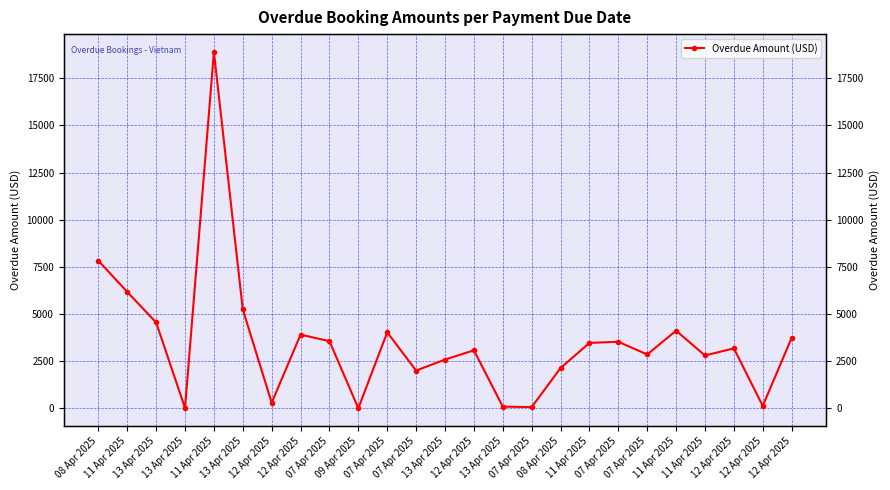

Reading right to left, what are all the values shown in this chart?

3736.0	127.0	3179.0	2801.0	4115.0	2856.0	3527.0	3469.0	2134.0	63.0	90.0	3075.0	2584.0	2002.0	4030.0	2.0	3560.0	3906.0	293.7	5242.3	18898.0	15.0	4552.0	6172.0	7830.0